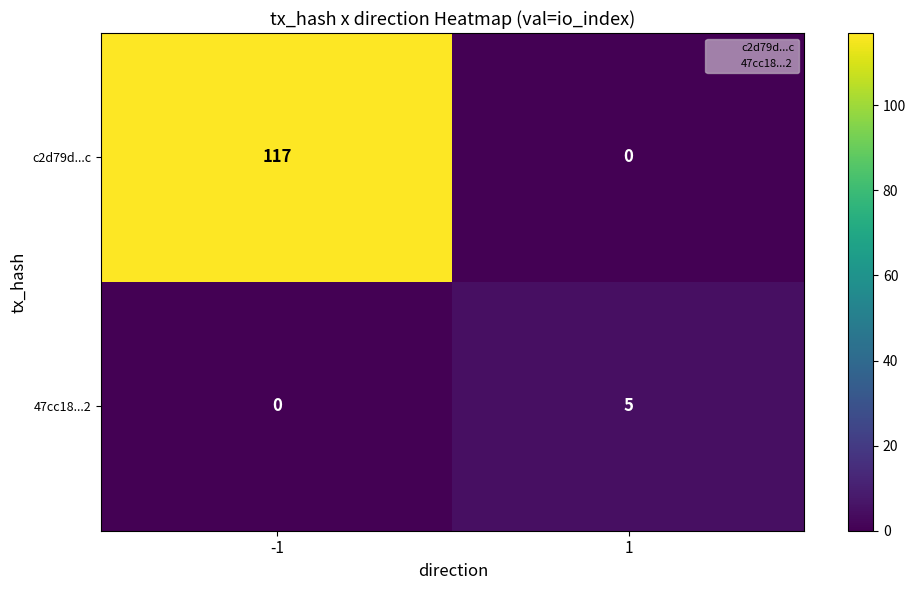

True or false: c2d79d...c has a value of 35 at -1.

False